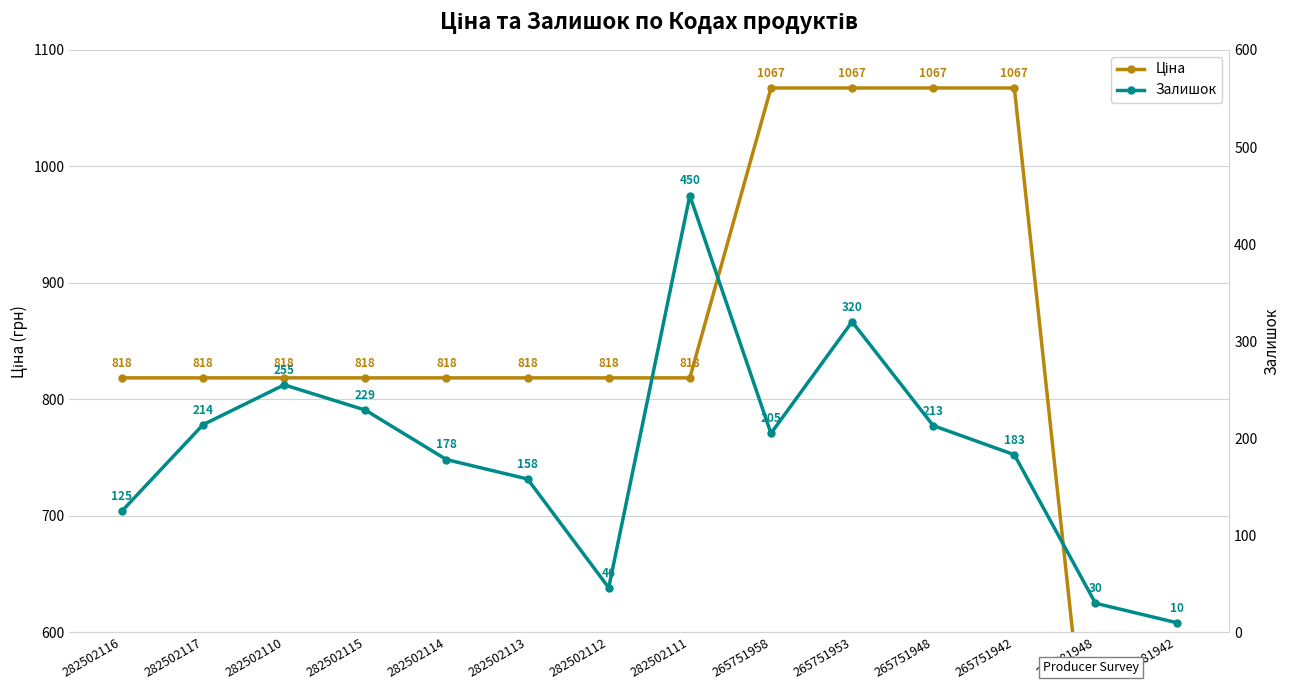

Reading left to right, what are all the values shown in this chart?

Ціна: 282502116=818.5	282502117=818.5	282502110=818.5	282502115=818.5	282502114=818.5	282502113=818.5	282502112=818.5	282502111=818.5	265751958=1067.3	265751953=1067.3	265751948=1067.3	265751942=1067.3	271681948=416.6	271681942=416.6
Залишок: 282502116=125.0	282502117=214.0	282502110=255.0	282502115=229.0	282502114=178.0	282502113=158.0	282502112=46.0	282502111=450.0	265751958=205.0	265751953=320.0	265751948=213.0	265751942=183.0	271681948=30.0	271681942=10.0